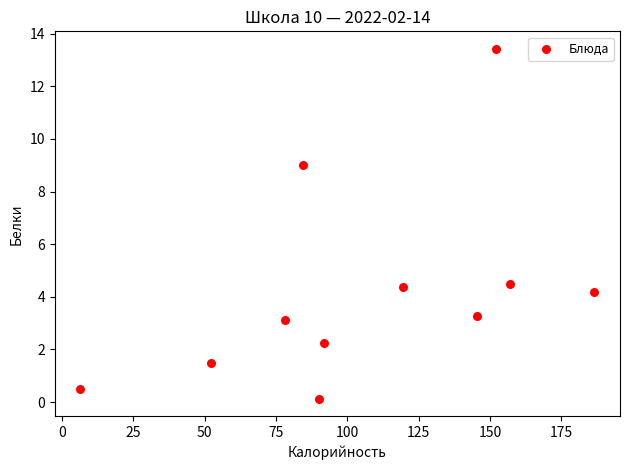

What is the average Y value?

4.2